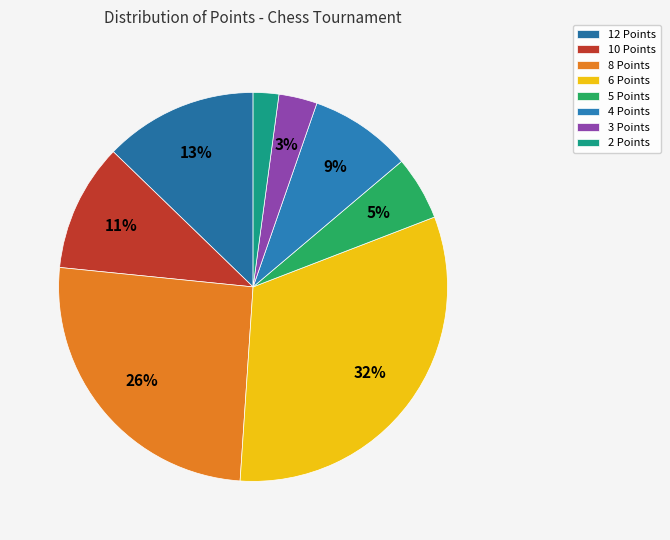

How much of the chart is everything except 2 Points?

97.9%